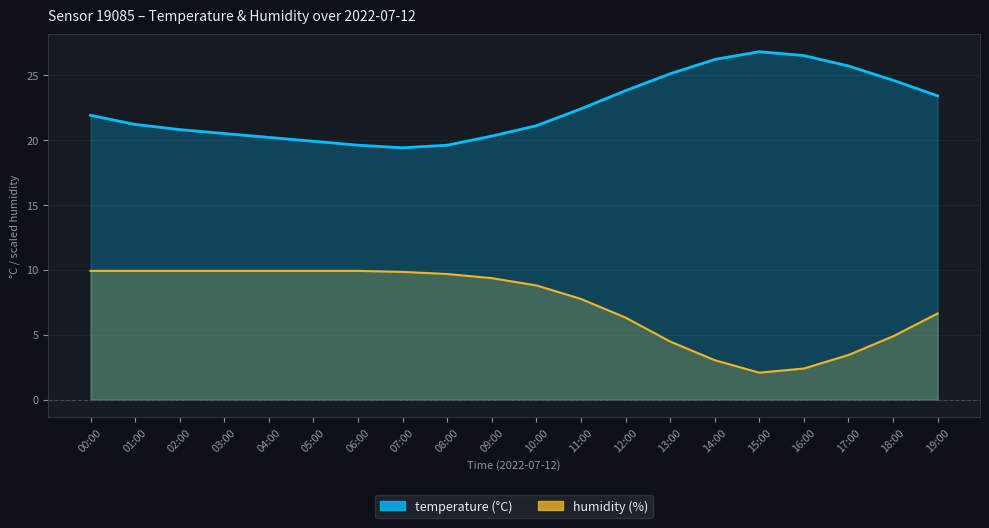

The temperature series shows 21.1 at 10:00. True or false?

True